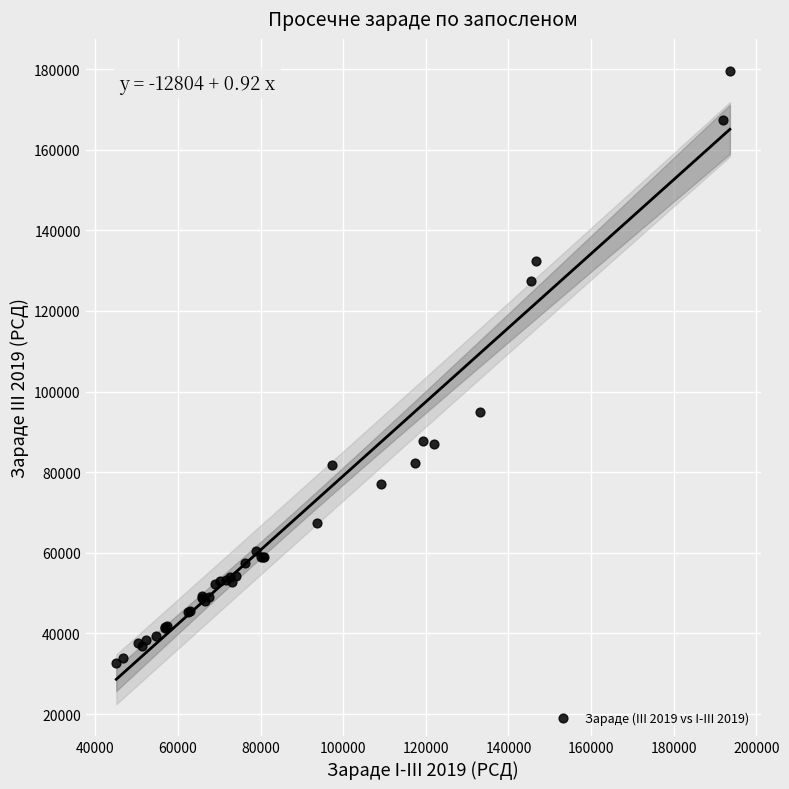

What Y value in the scatter plot is closest to 106092?

94884